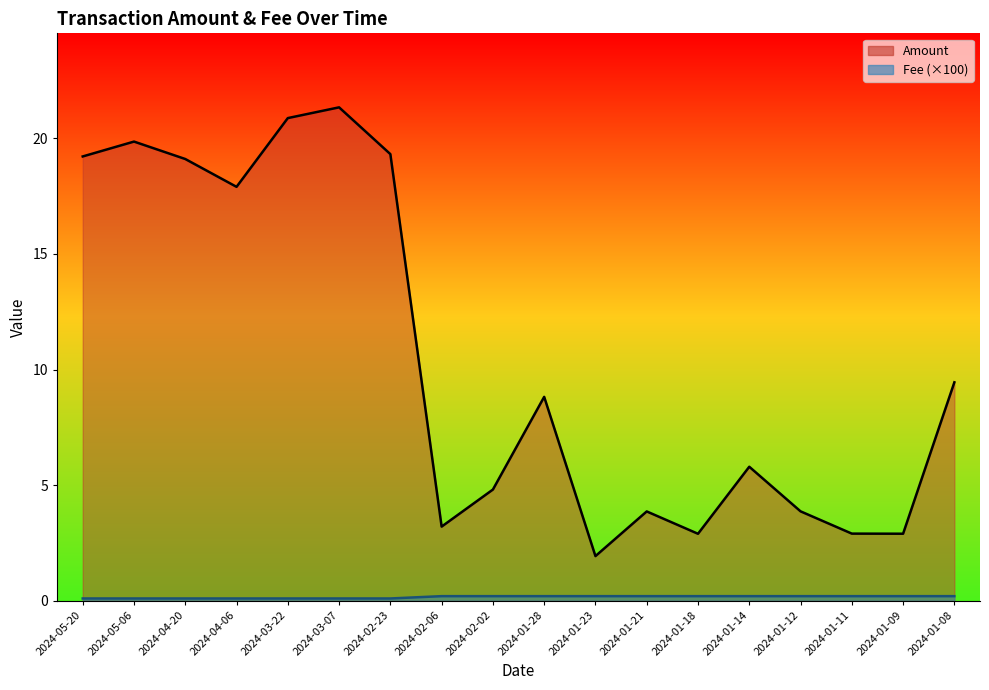

Reading left to right, transcribe all the data shown in this chart.

Amount: 19.2	19.9	19.1	17.9	20.9	21.3	19.3	3.2	4.8	8.8	1.9	3.9	2.9	5.8	3.9	2.9	2.9	9.4
Fee: 0.1	0.1	0.1	0.1	0.1	0.1	0.1	0.2	0.2	0.2	0.2	0.2	0.2	0.2	0.2	0.2	0.2	0.2